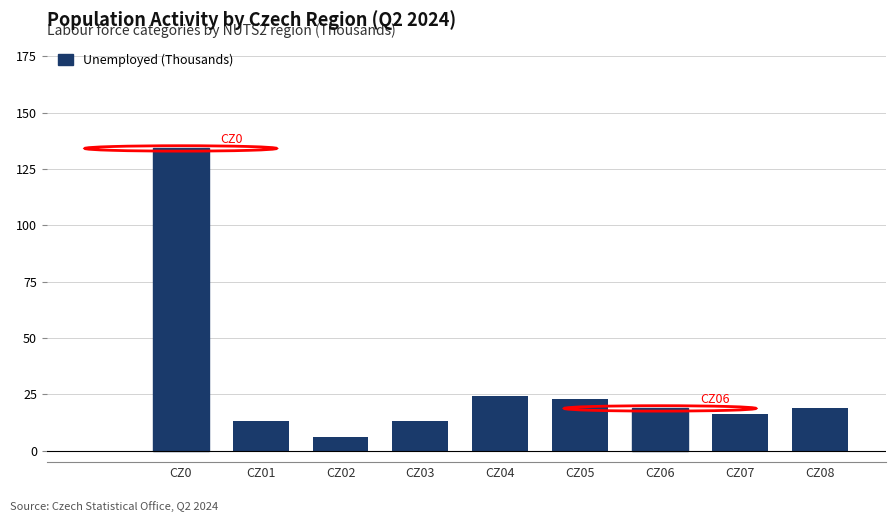

Which has a higher value, CZ04 or CZ03?

CZ04